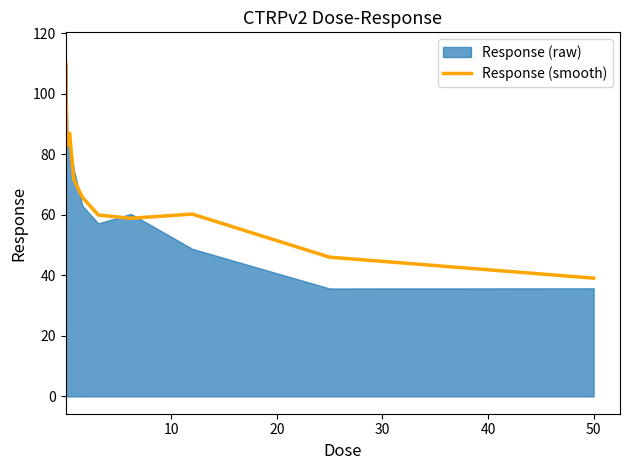

What is the highest value of the Response (smooth) series?

110.7